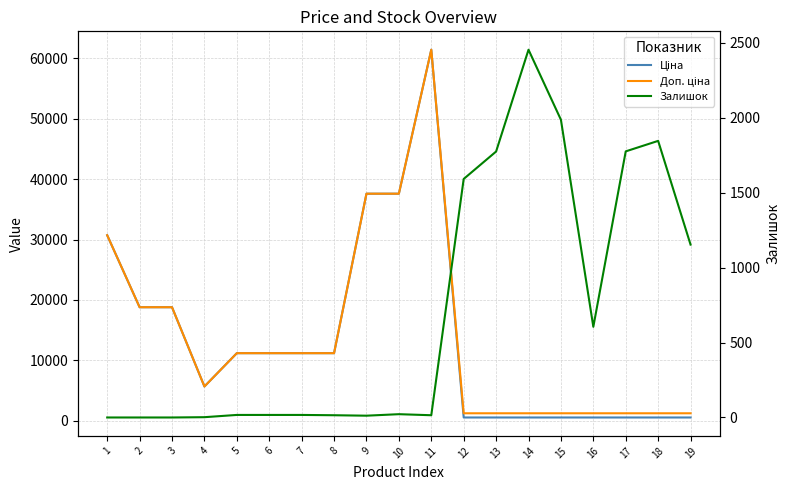

At which label does Ціна first exceed 11188?

1